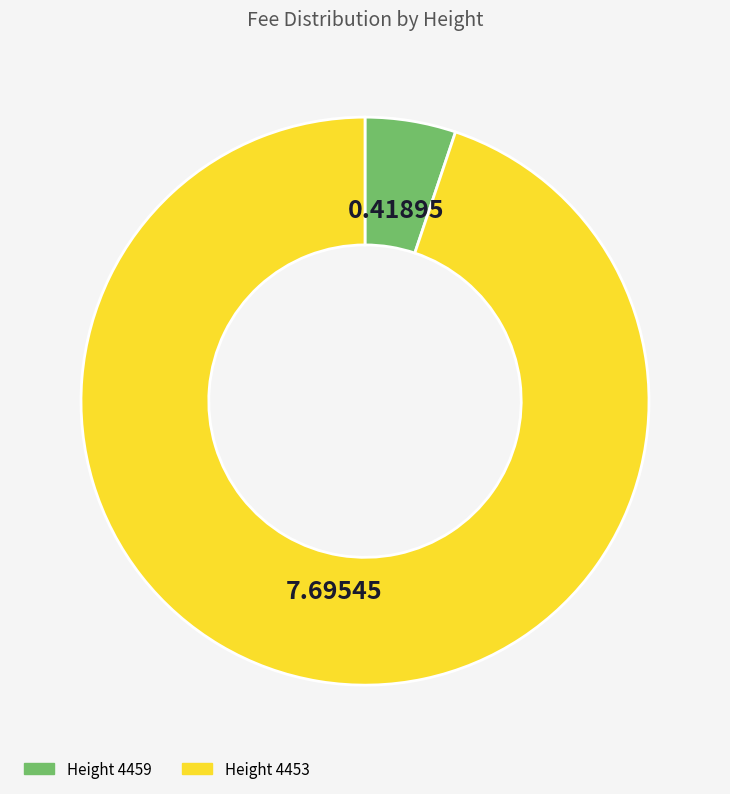

Does any single category account for the majority?

Yes